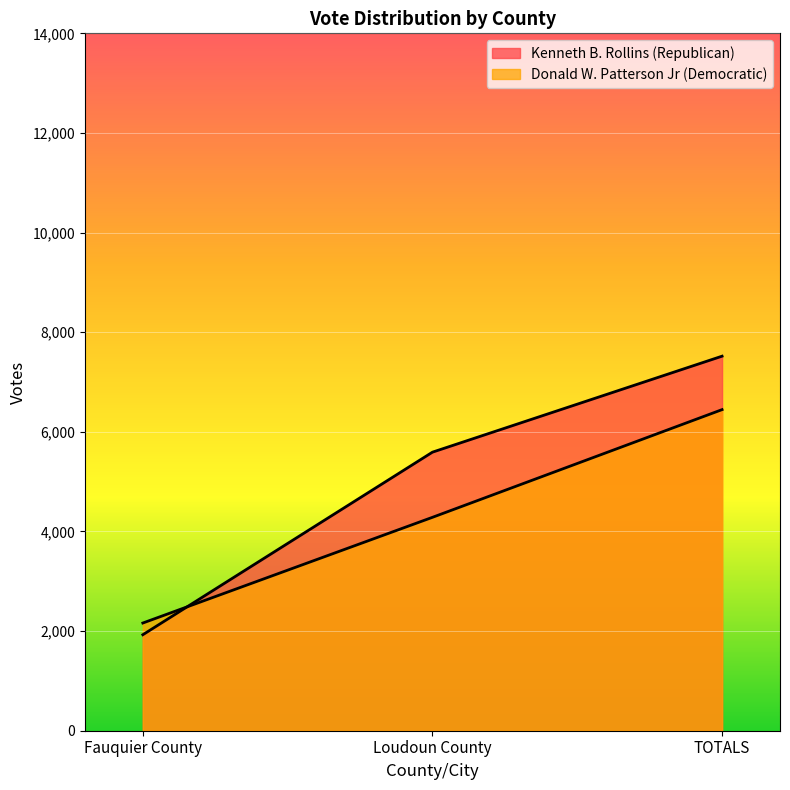

Reading right to left, what are all the values shown in this chart?

Kenneth B. Rollins (Republican): TOTALS=7519	Loudoun County=5592	Fauquier County=1927
Donald W. Patterson Jr (Democratic): TOTALS=6446	Loudoun County=4284	Fauquier County=2162